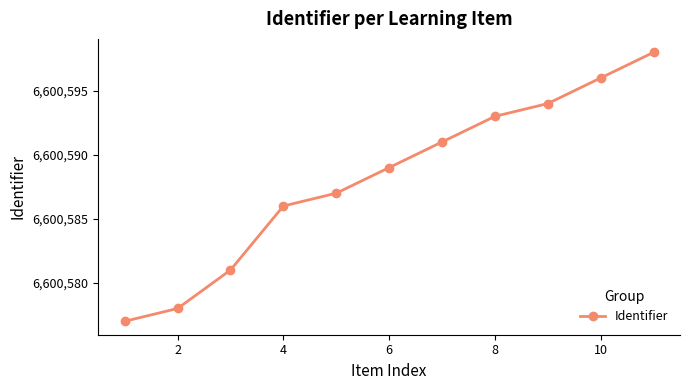

What is the greatest value displayed?

6600598